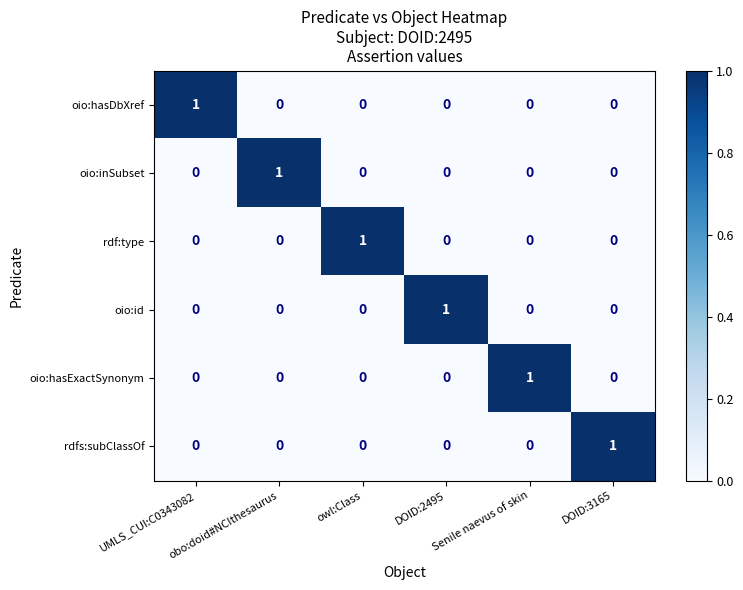

Is it true that rdfs:subClassOf equals 0 at Senile naevus of skin?

True